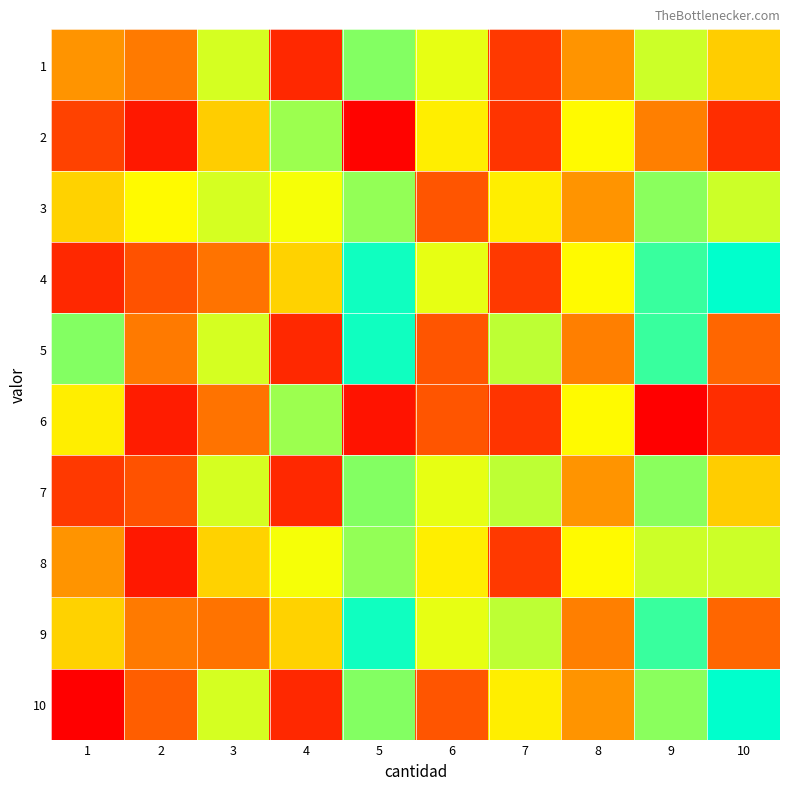

Count the number of categories in the chart.

10